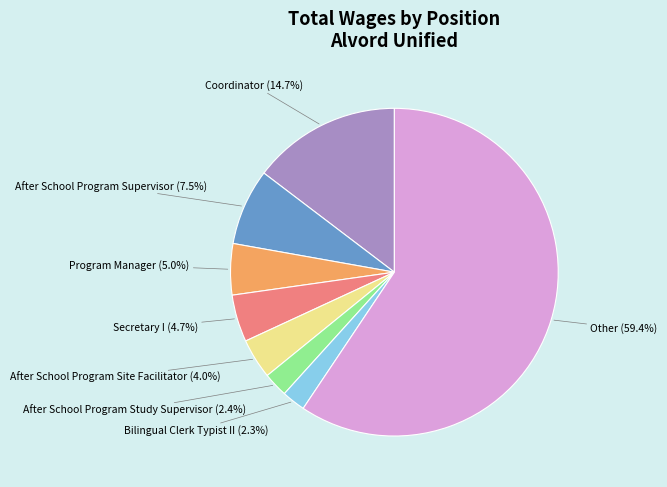

Count the number of slices in the pie.

8